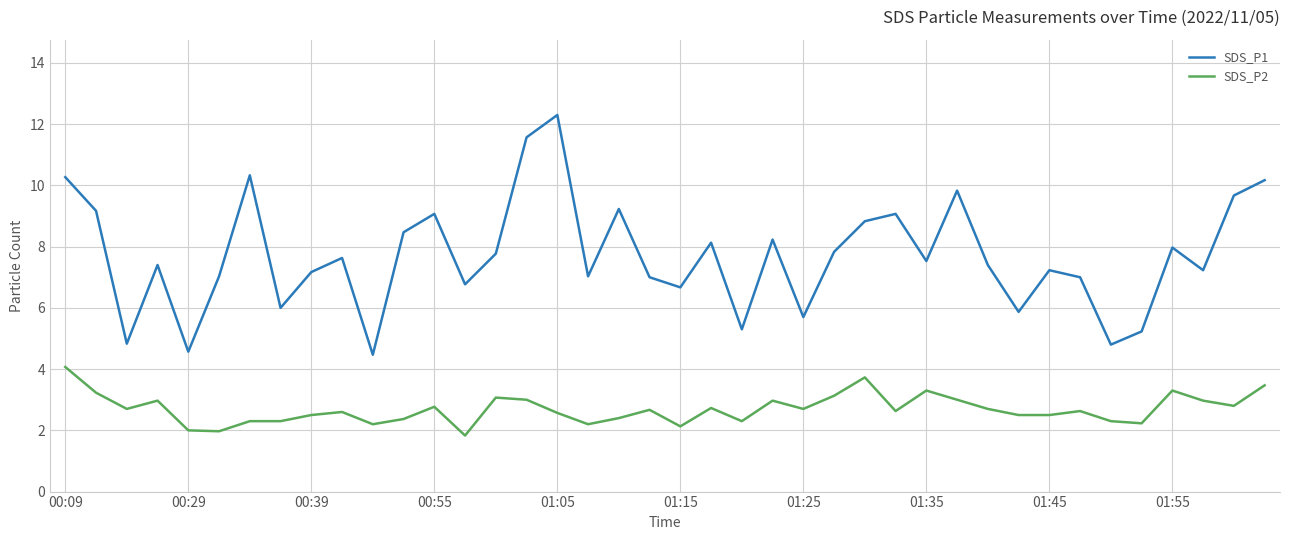

Which series has the largest total across all categories?

SDS_P1